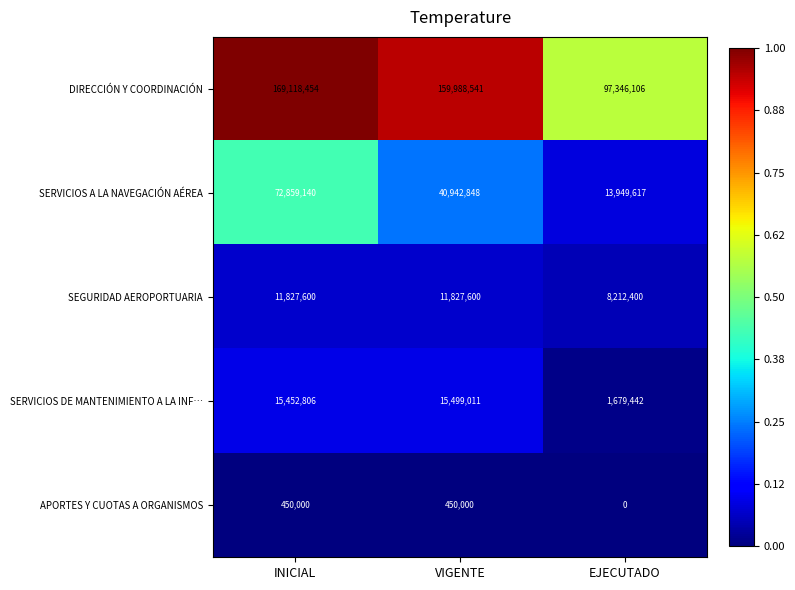

At how many categories does at least one series exceed 48409585?

3